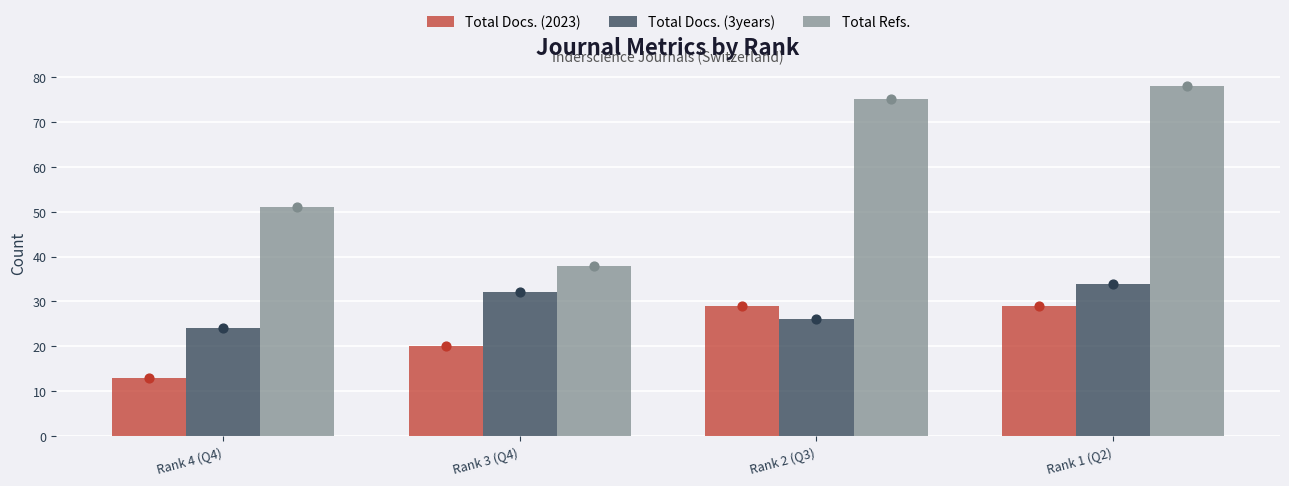

Is the value of Total Docs. (3years) at Rank 4 (Q4) greater than the value of Total Docs. (2023) at Rank 1 (Q2)?

No